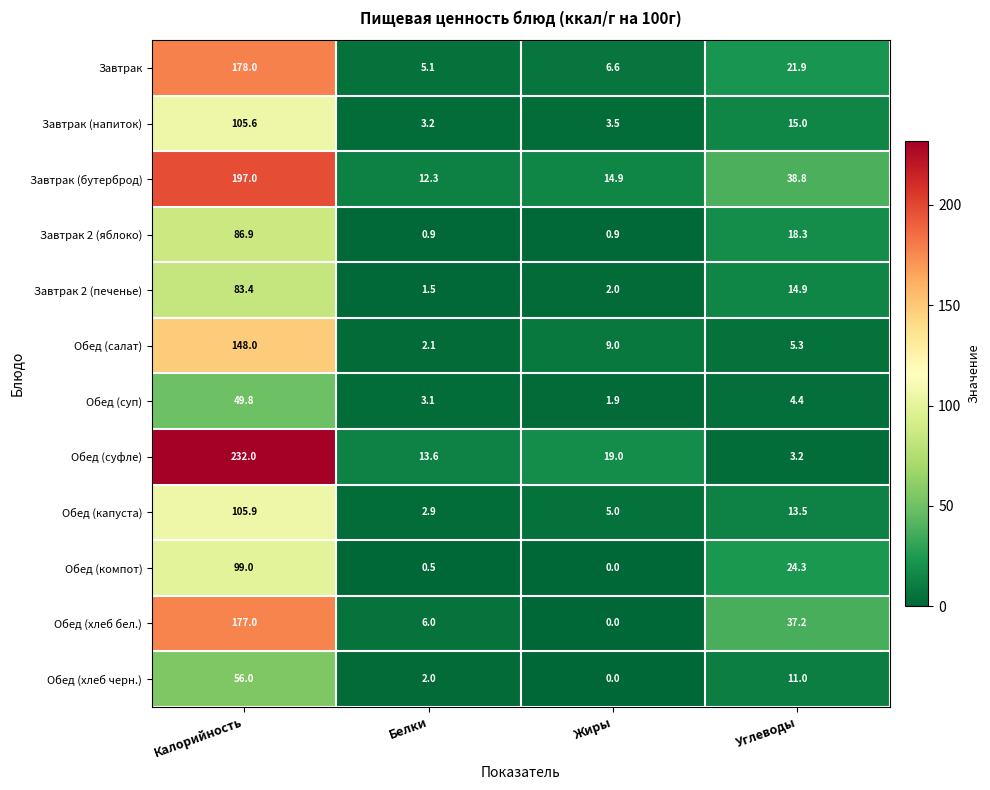

List the labels in order of Завтрак (напиток) value, largest first.

Калорийность, Углеводы, Жиры, Белки